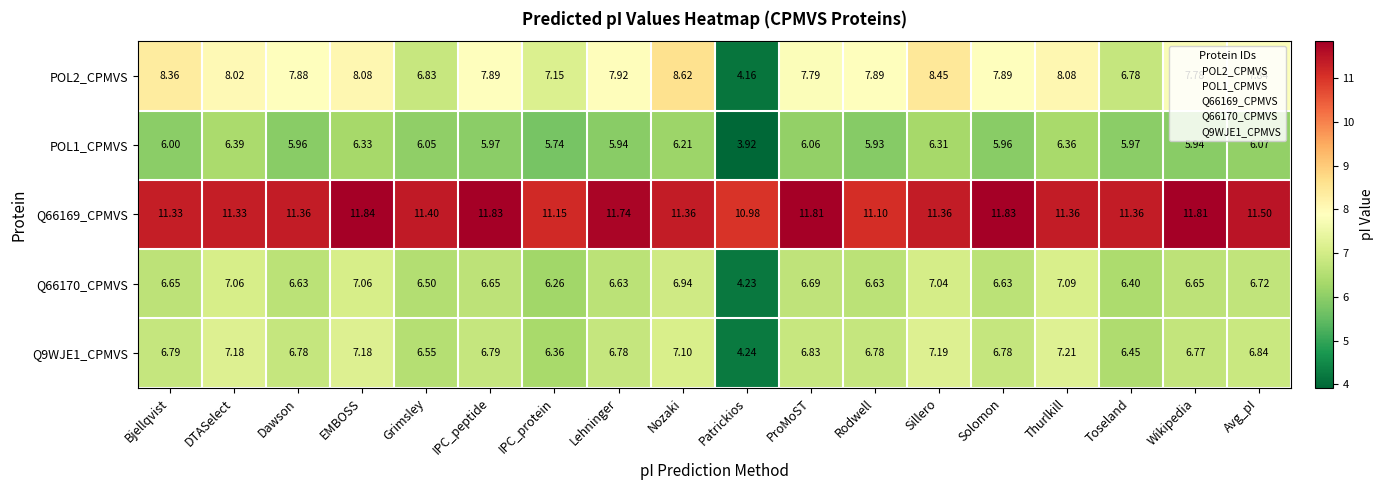

Which category has the highest value in the Q66169_CPMVS series?

EMBOSS